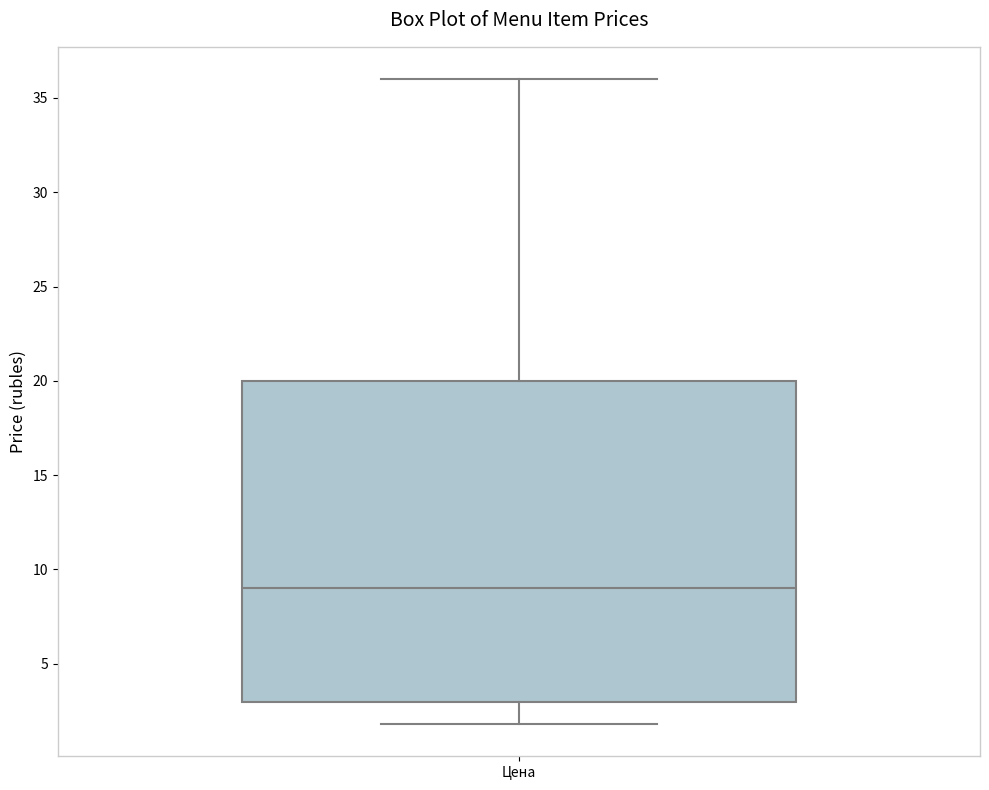

Transcribe this box plot: give where the median line is, the range the box spans, and where the two whiskers end, as read against the y-axis. The values are not printed on the chart, so give them approximately, as read against the axis.

median 9, box 3 to 20, whiskers 2 to 36